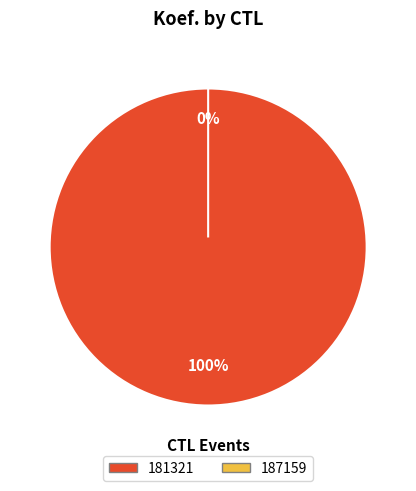

To the nearest percent, what percentage of the pie is 181321?

100%